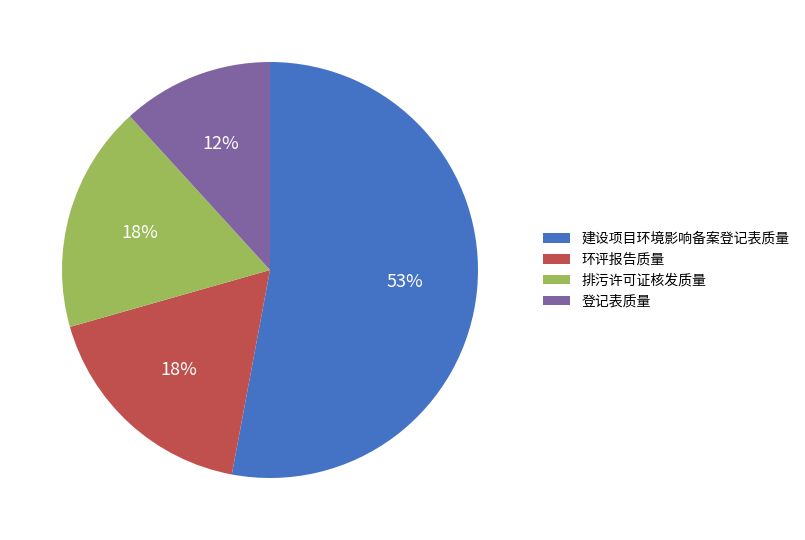

To the nearest percent, what is the average slice percentage?

25%